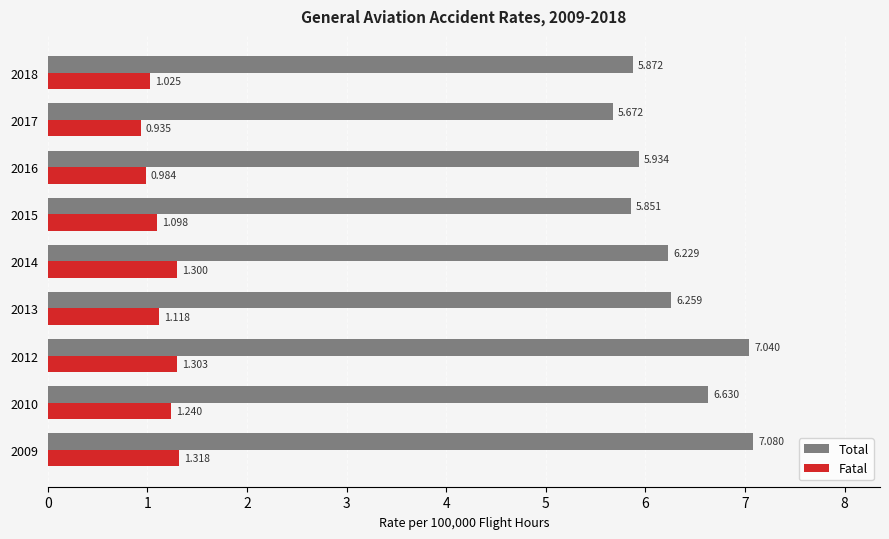

What is the sum of all Total values?

56.6